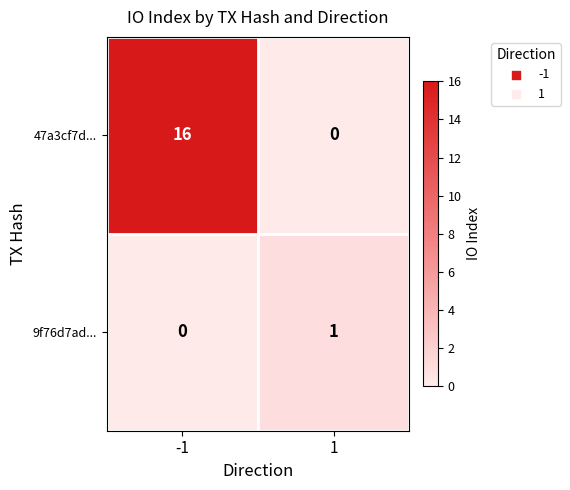

Which series changed the most between -1 and 1?

47a3cf7d...